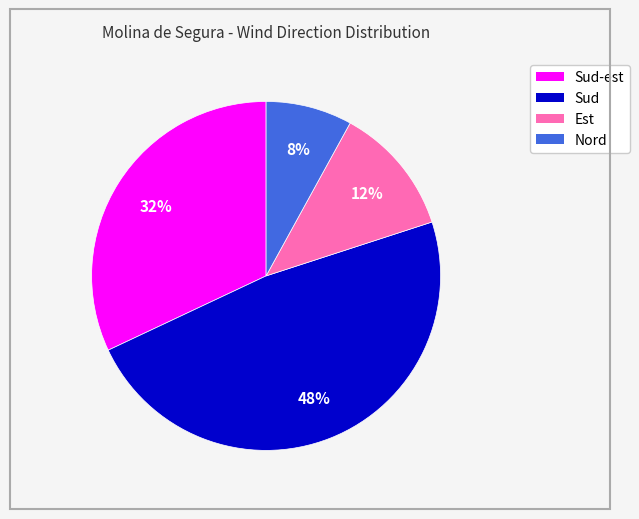

To the nearest percent, what is the difference between the largest and smallest slice percentages?

40%